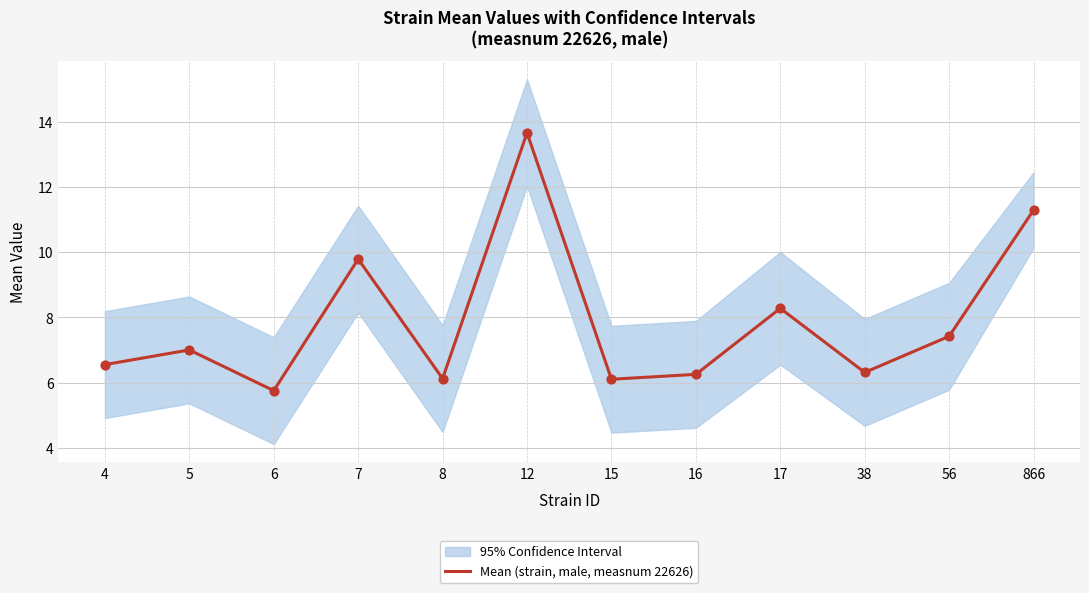

What is the change in value from 12 to 56?

-6.2